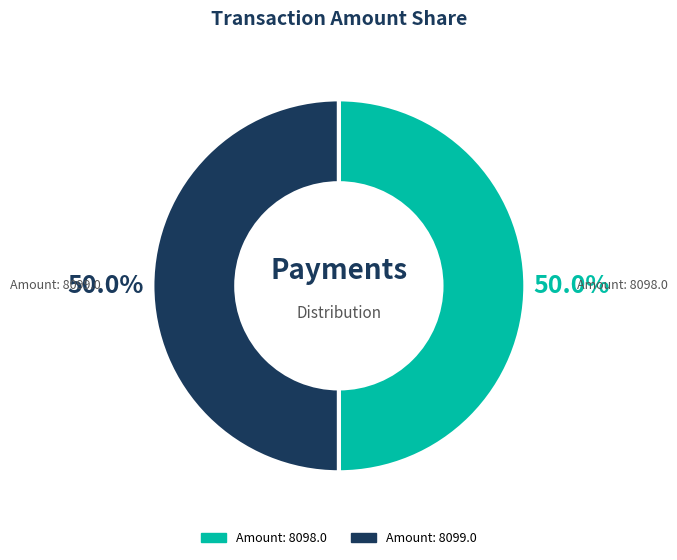

To the nearest percent, what is the combined percentage of Amount: 8098.0 and Amount: 8099.0?

100%